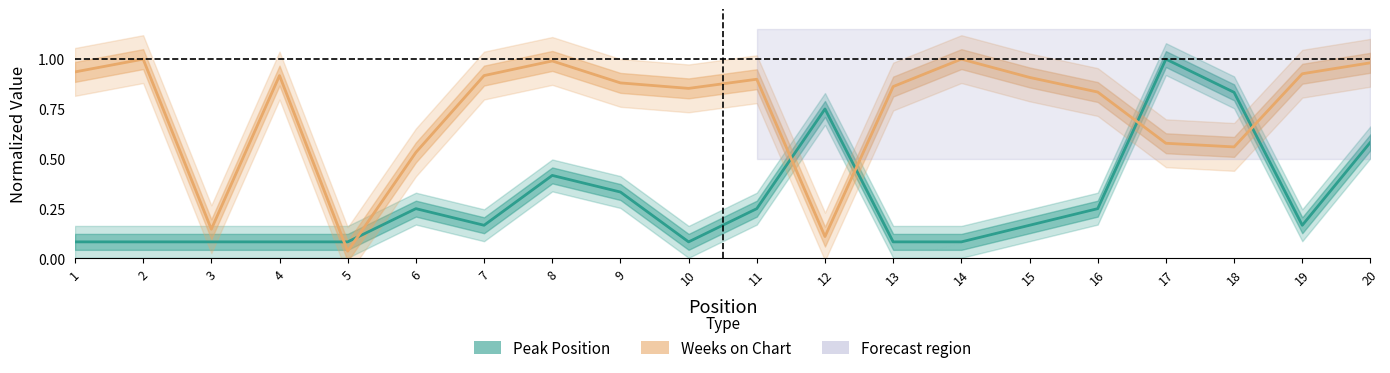

Which series ends up on top after the final intersection of Weeks on Chart and Peak Position?

Weeks on Chart